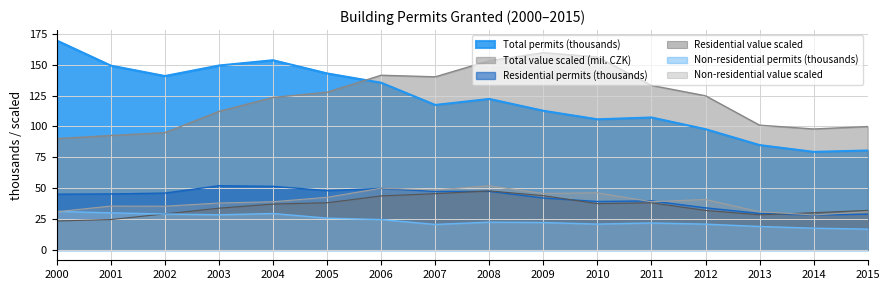

How many interior local valleys does the Residential buildings (permits) series have?

4